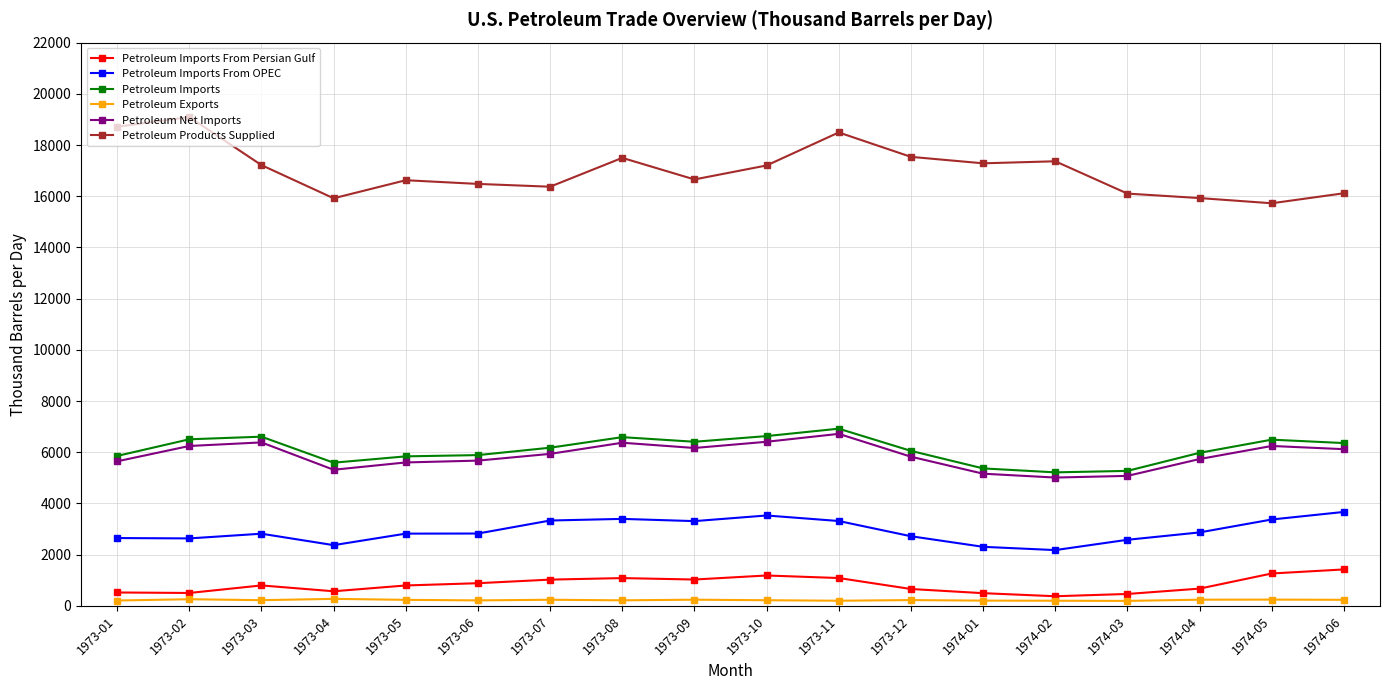

The Petroleum Imports From OPEC series shows 4011.5 at 1974-01. True or false?

False